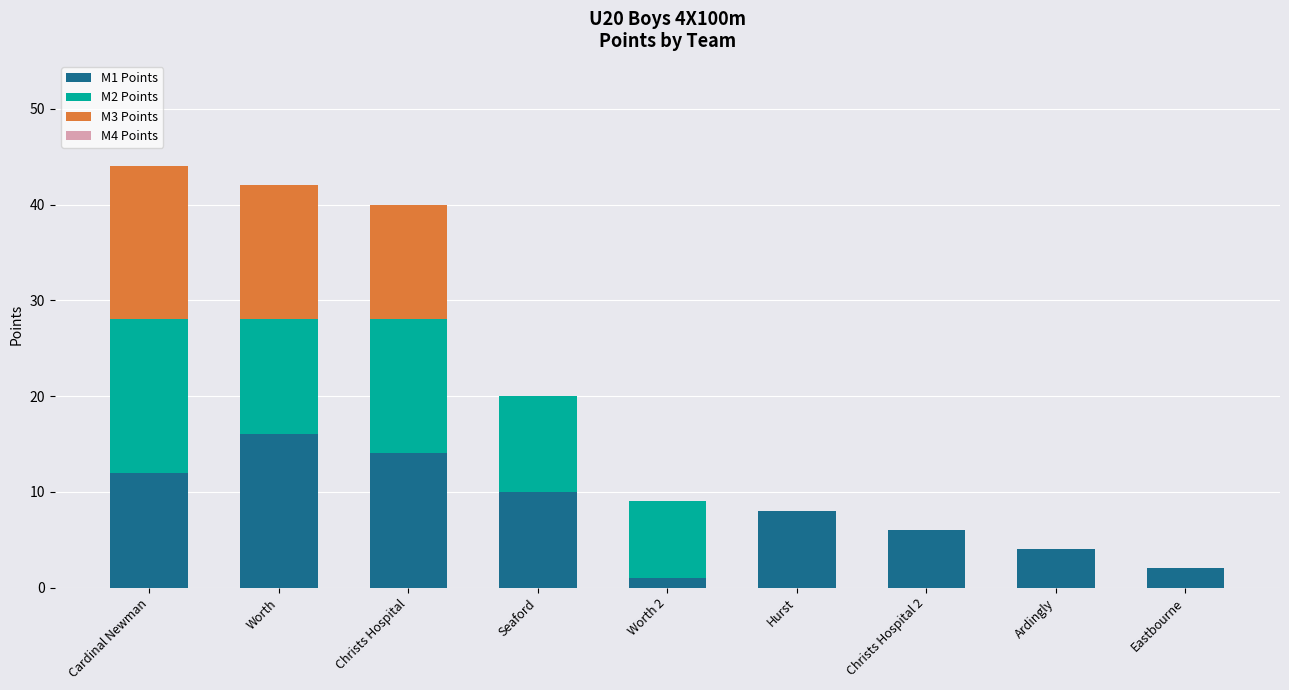

The value of M1 Points at Christs Hospital is 14. True or false?

True